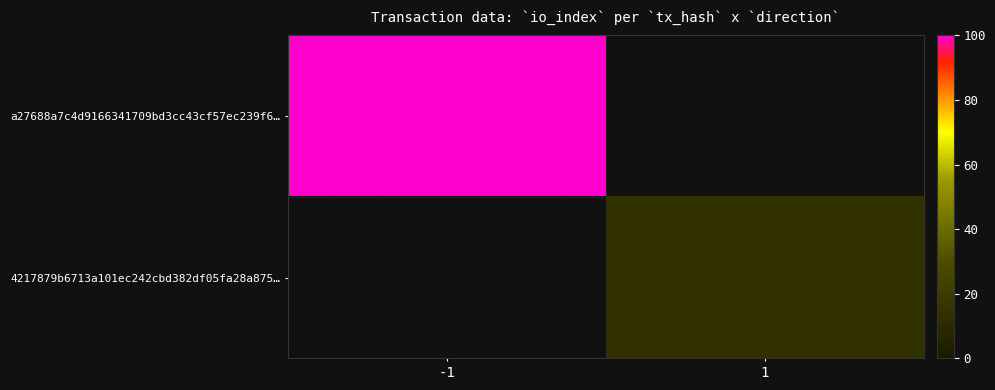

List the series in order of their overall mean, highest first.

a27688a7c4d9166341709bd3cc43cf57ec239f6…, 4217879b6713a101ec242cbd382df05fa28a875…